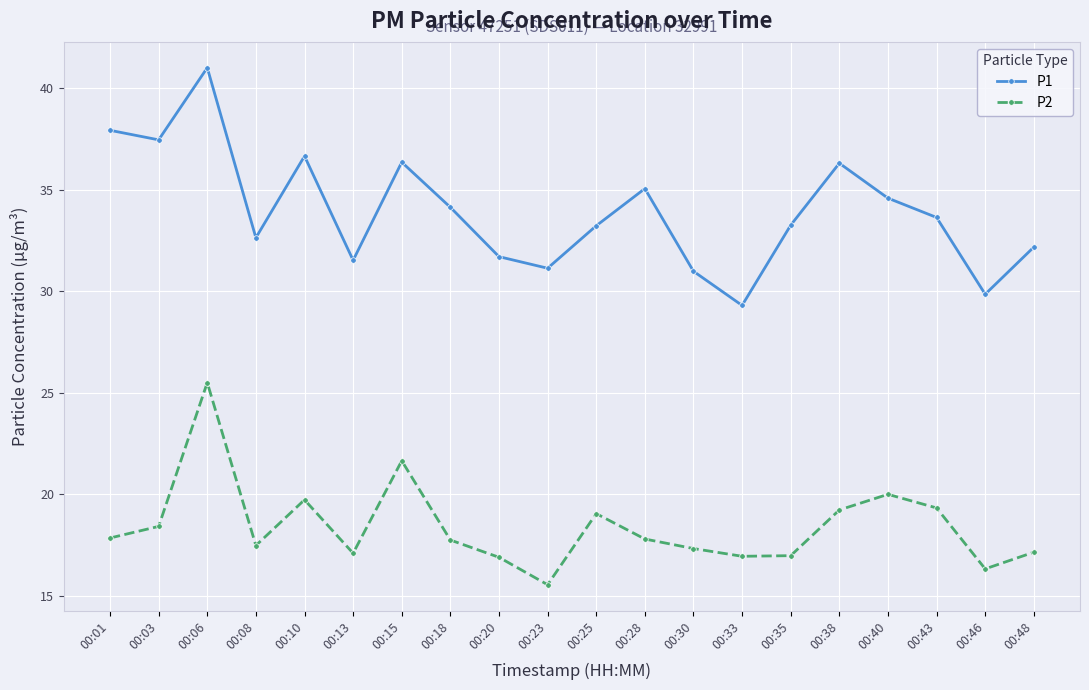

How many values in the P1 series are below 33?

8